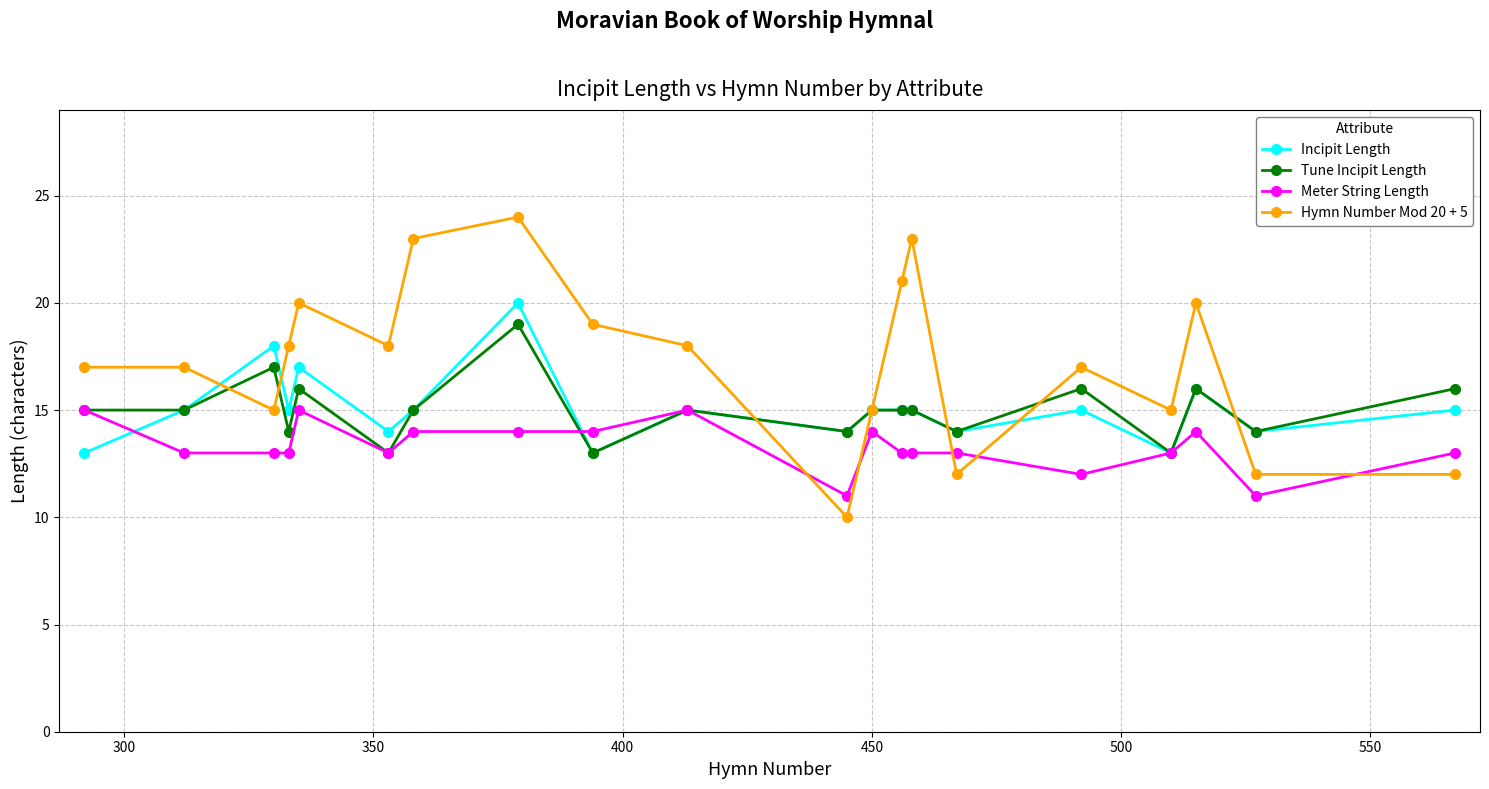

What are all the series names shown in the legend?

Incipit Length, Tune Incipit Length, Meter String Length, Hymn Number Mod 20 + 5